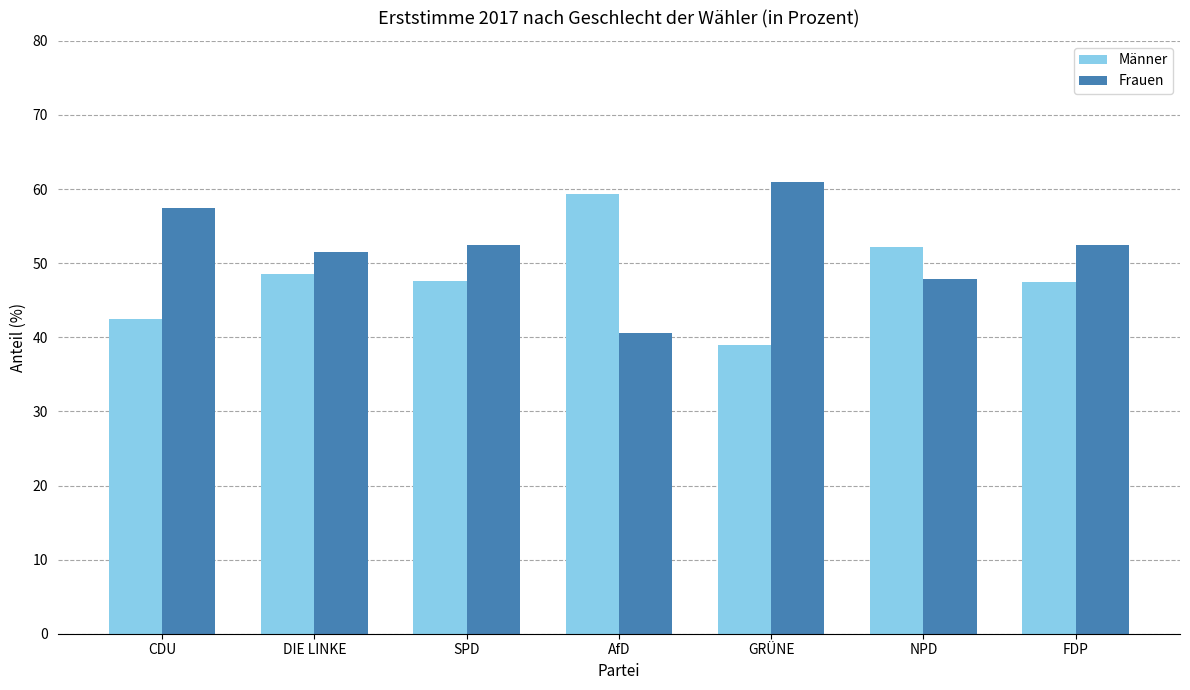

What position from the left is SPD?

3